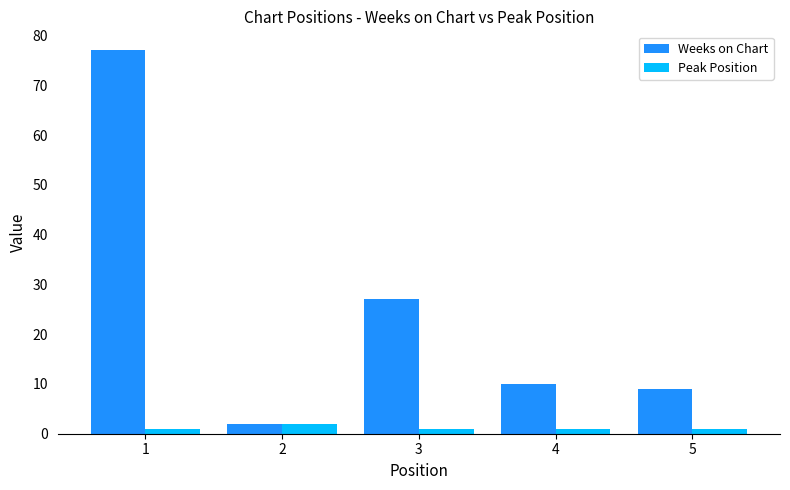

At how many categories does at least one series exceed 74?

1